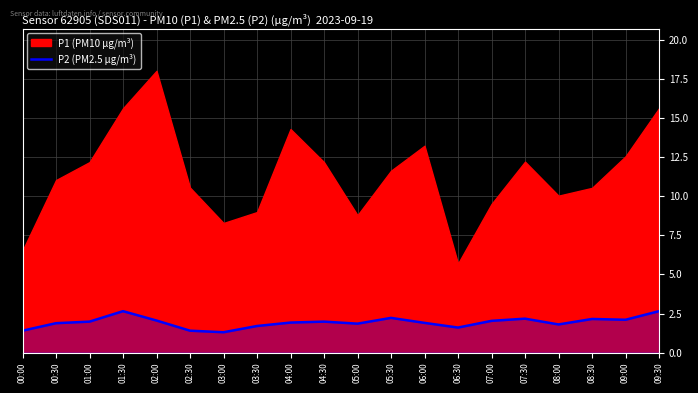

True or false: the data shows 0.6 at 01:00.

False